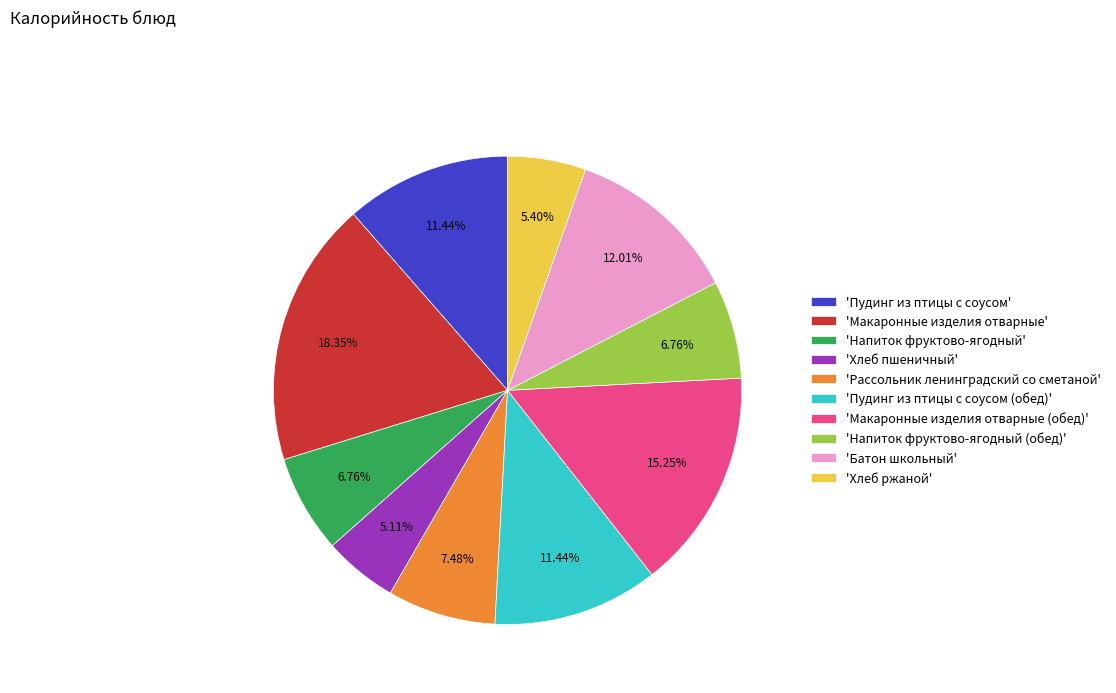

What is the largest slice in the pie chart?

'Макаронные изделия отварные'